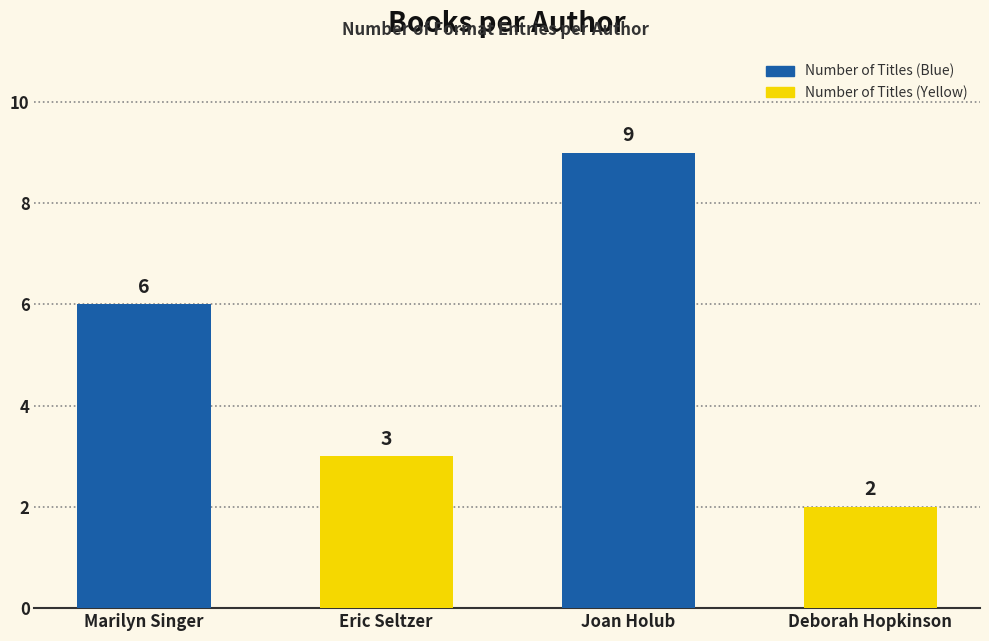

How many data points are less than 6?

2